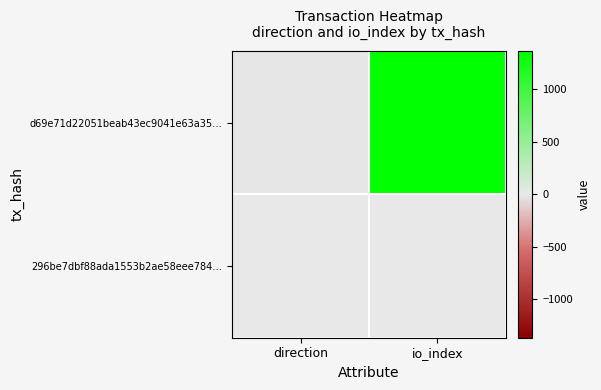

At io_index, list the series in order from smallest to largest.

296be7dbf88ada1553b2ae58eee784…, d69e71d22051beab43ec9041e63a35…